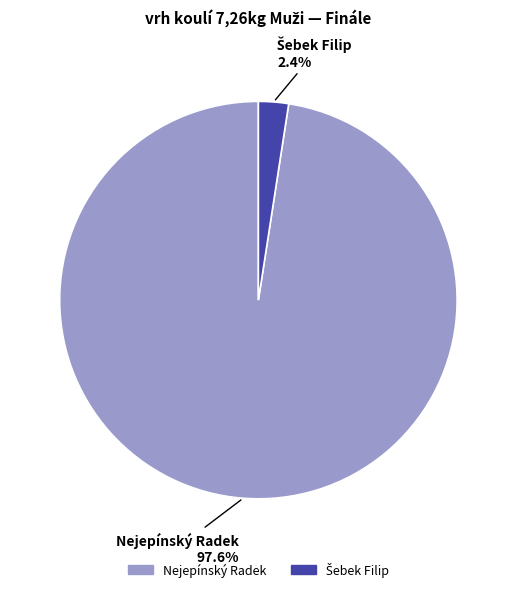

Does Nejepínský Radek represent more than half of the total?

Yes